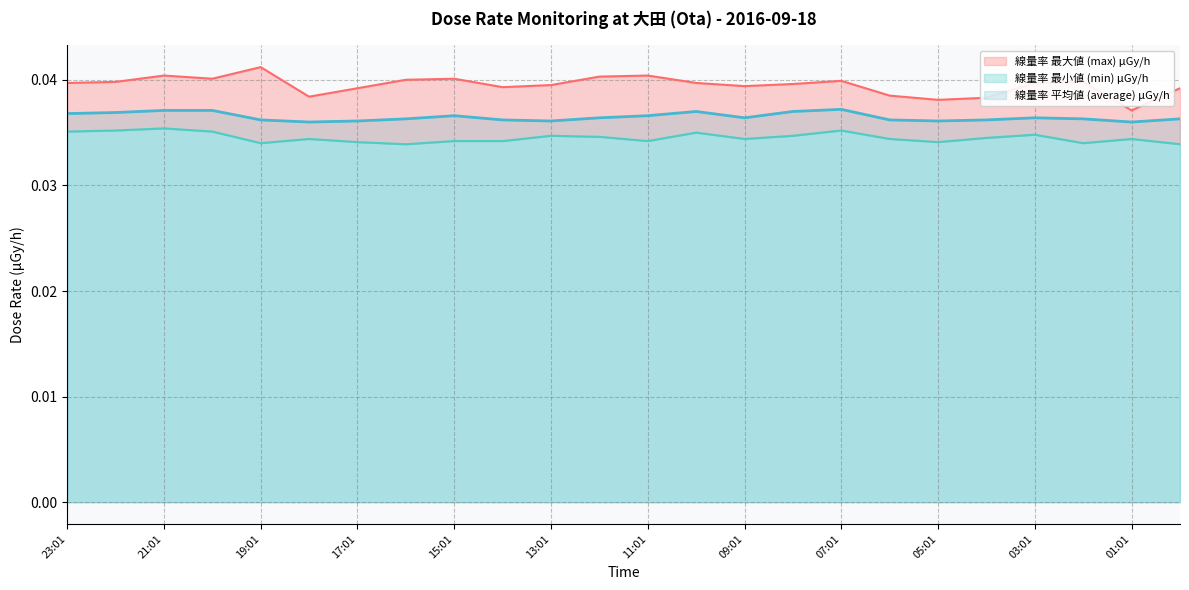

What are all the series names shown in the legend?

線量率 最大値 (max) μGy/h, 線量率 最小値 (min) μGy/h, 線量率 平均値 (average) μGy/h